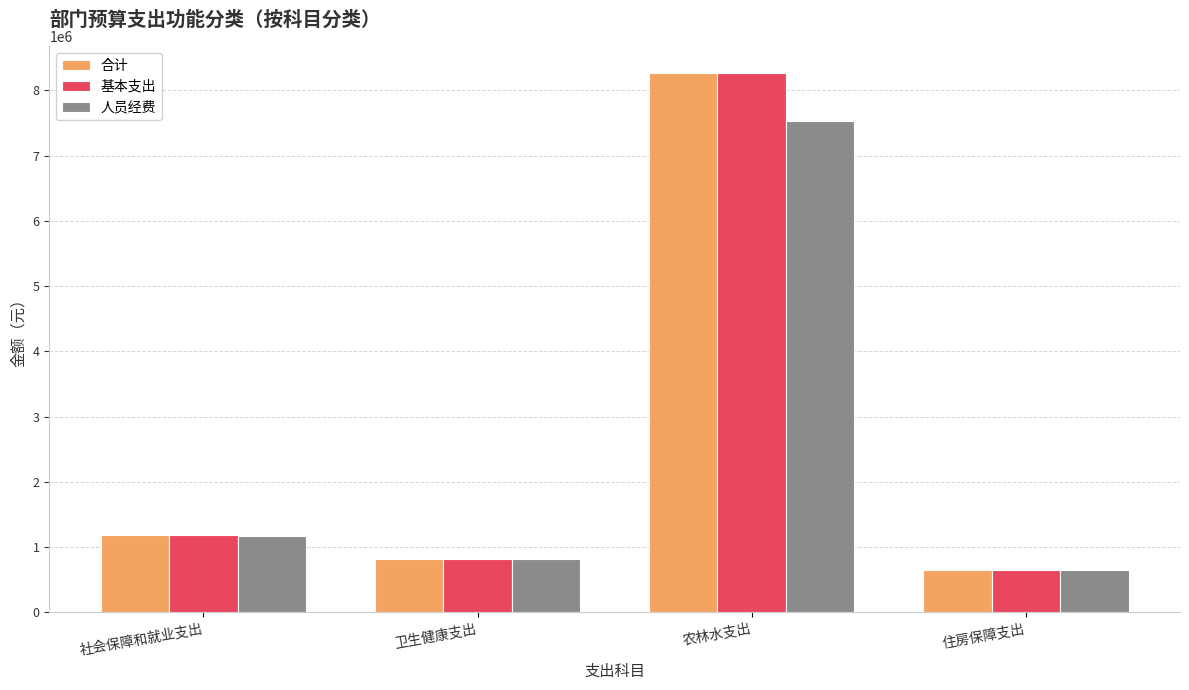

What is the difference between the maximum and minimum values in the 基本支出 series?

7618264.8